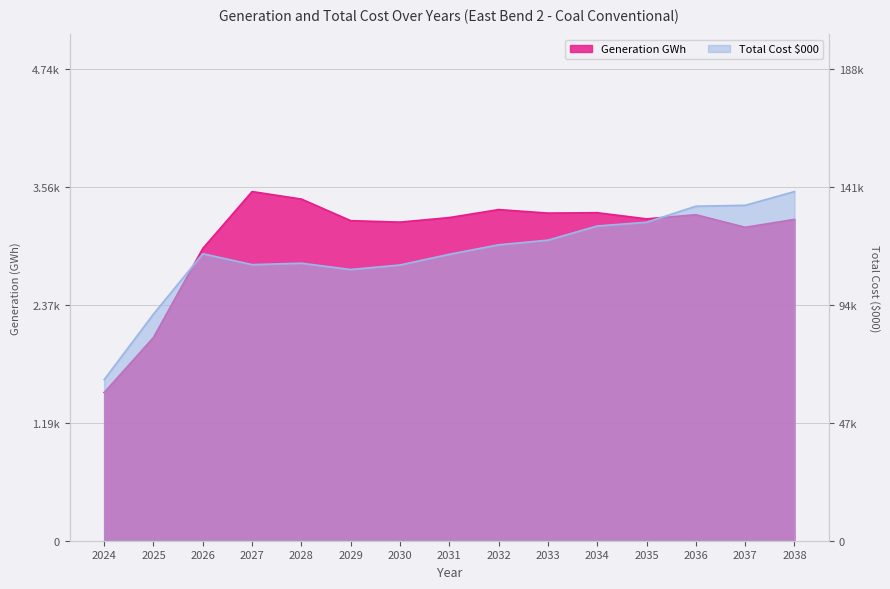

Which series has the largest total across all categories?

Coal:Conventional (Generation GWh)